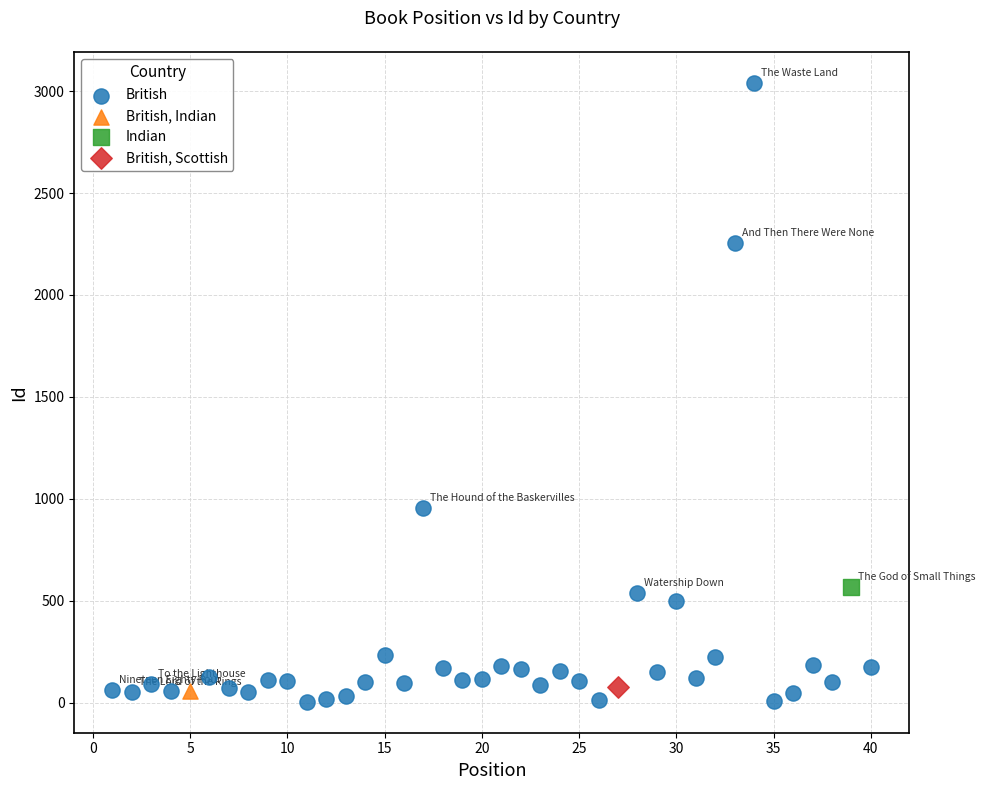

What are all the series names shown in the legend?

British, British, Indian, Indian, British, Scottish